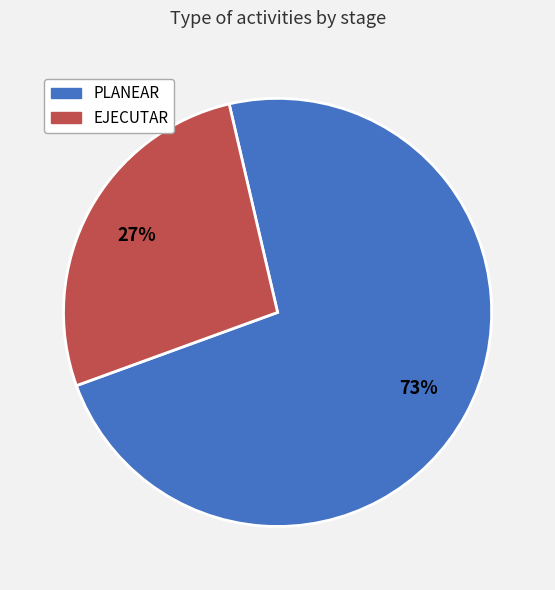

Does any single category account for the majority?

Yes